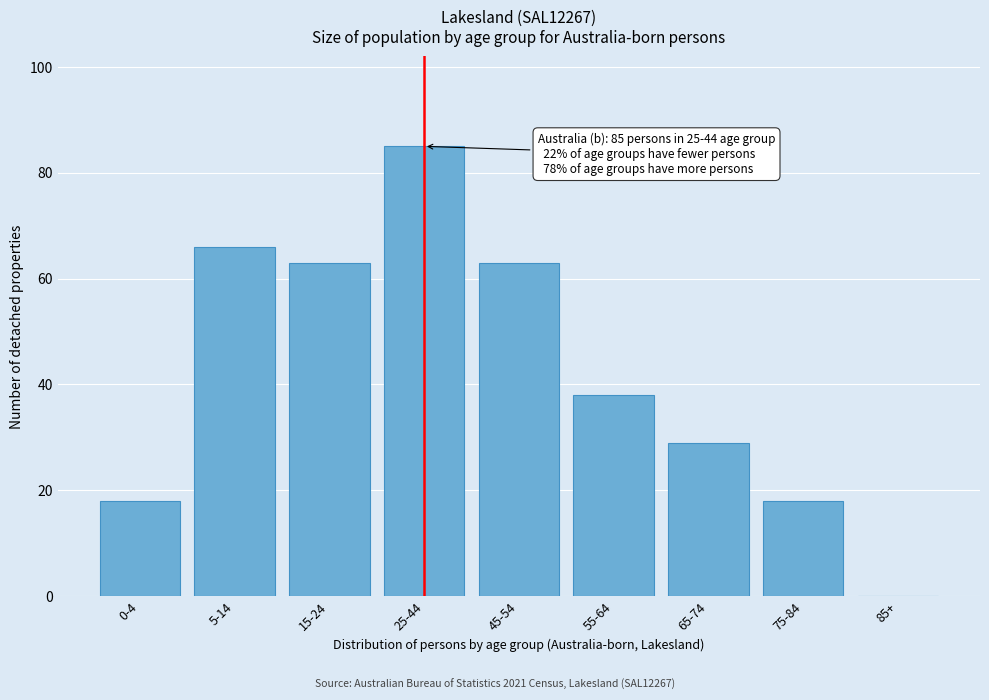

Reading left to right, extract all data points from this chart.

0-4=18	5-14=66	15-24=63	25-44=85	45-54=63	55-64=38	65-74=29	75-84=18	85+=0